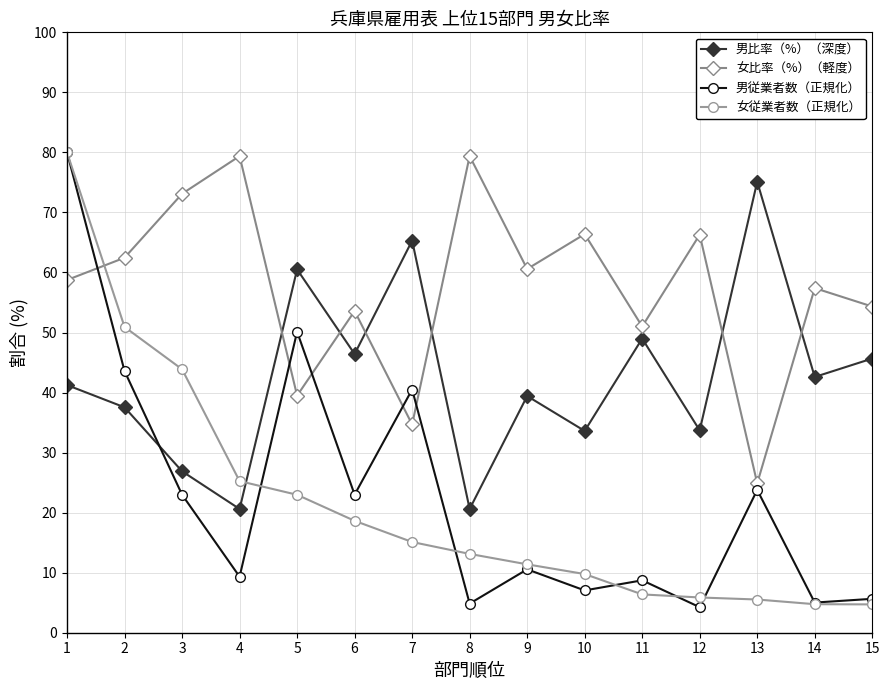

At which category does 男従業者数（正規化） reach its first local peak?

5